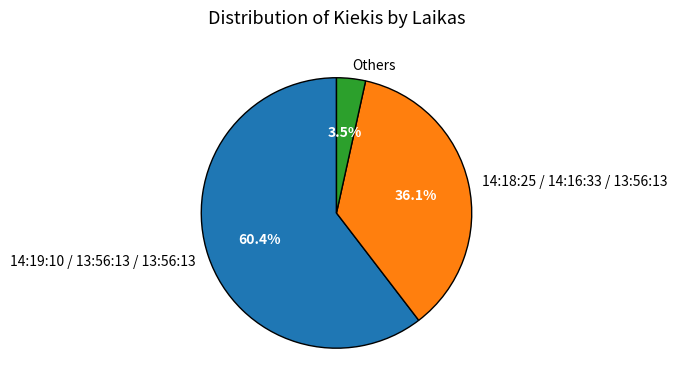

Is there any slice that represents more than half of the pie?

Yes